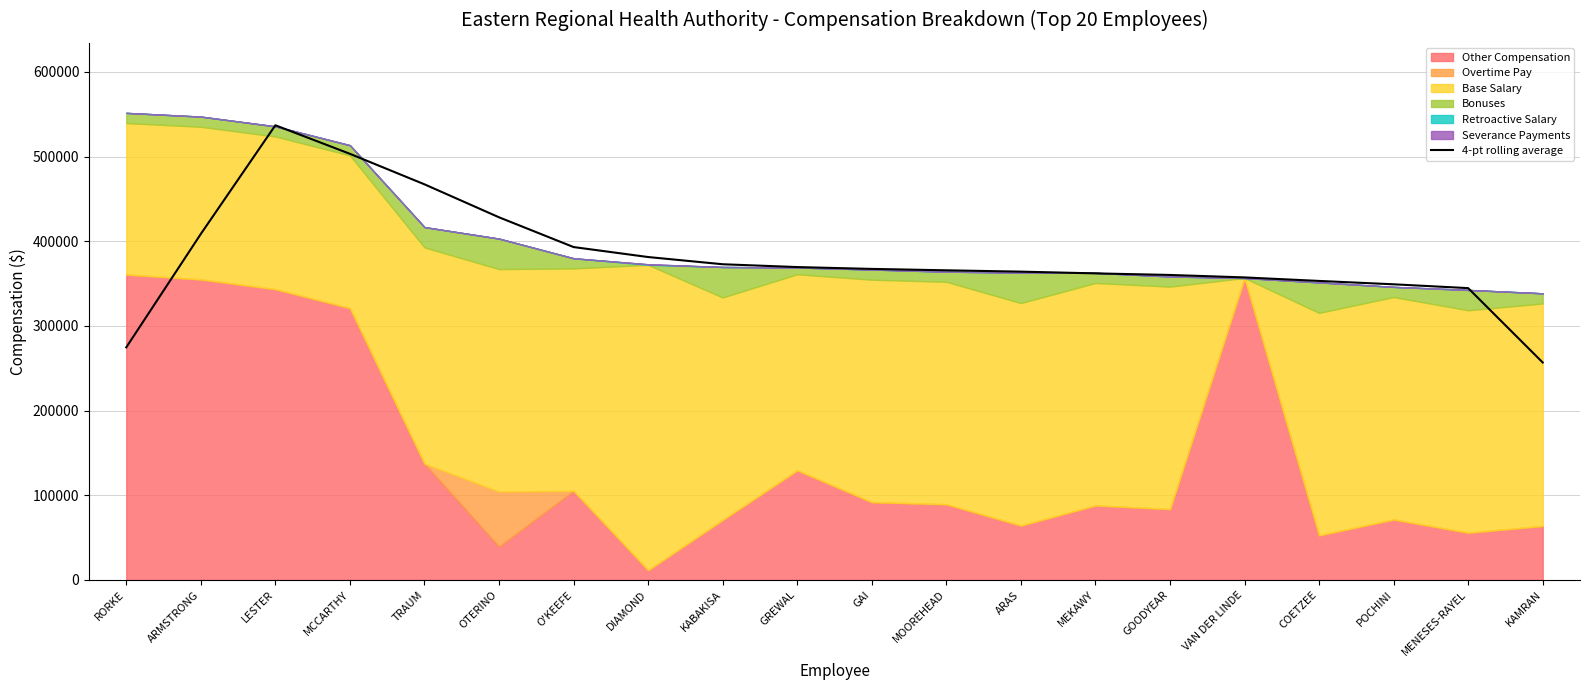

What is the smallest value displayed?

256775